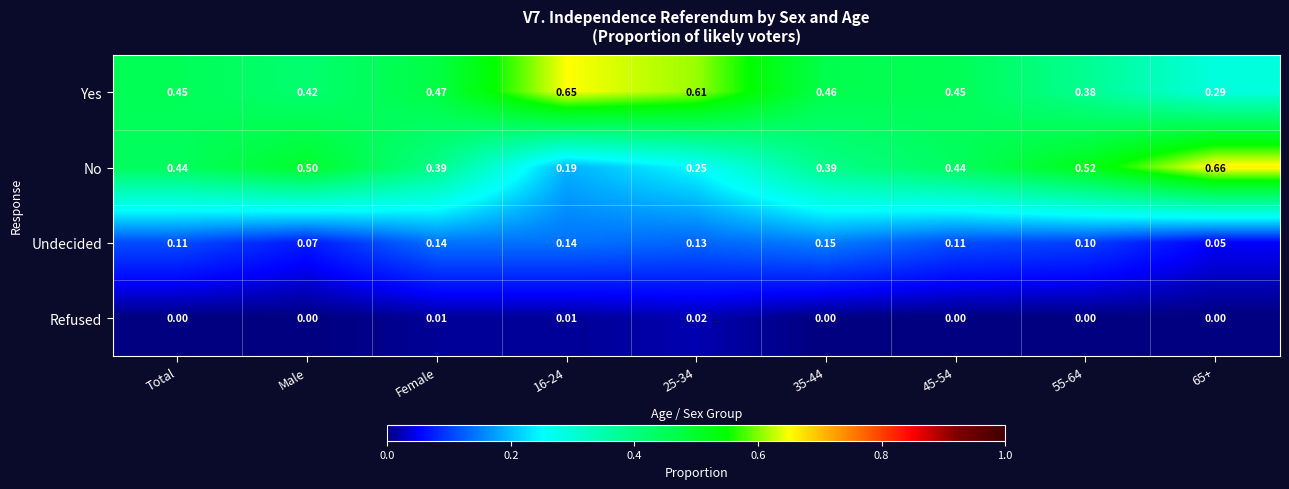

List the series in order of their peak value, highest first.

No, Yes, Undecided, Refused